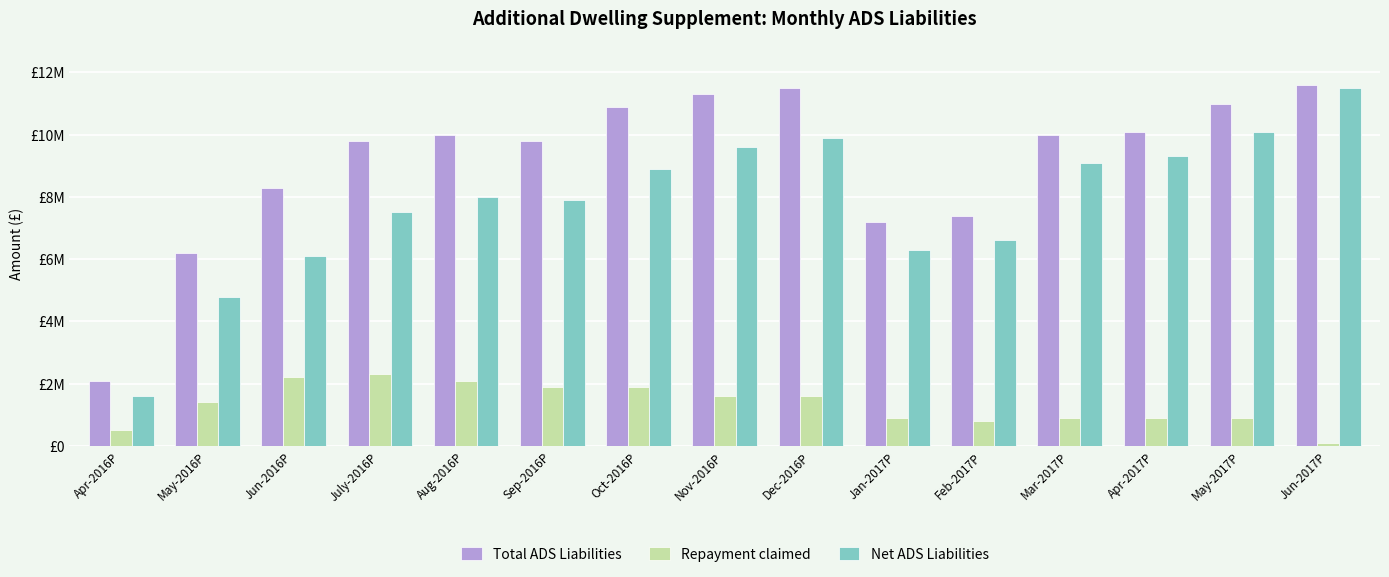

What is the lowest value of the Net ADS Liabilities series?

1600000